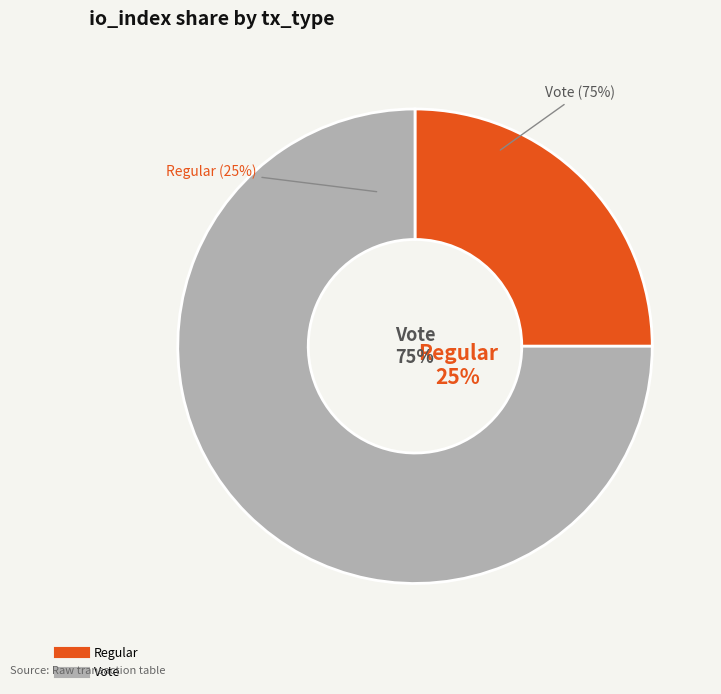

Which has a higher value, Vote or Regular?

Vote